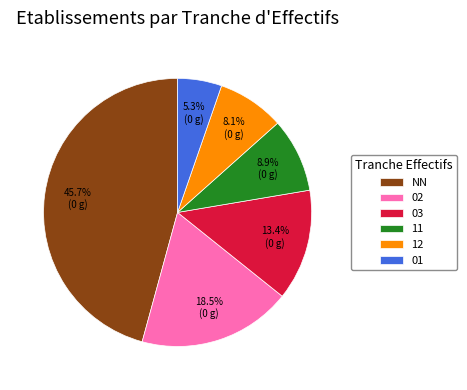

Approximately how many times larger is the value at 02 compared to 11?

2.1